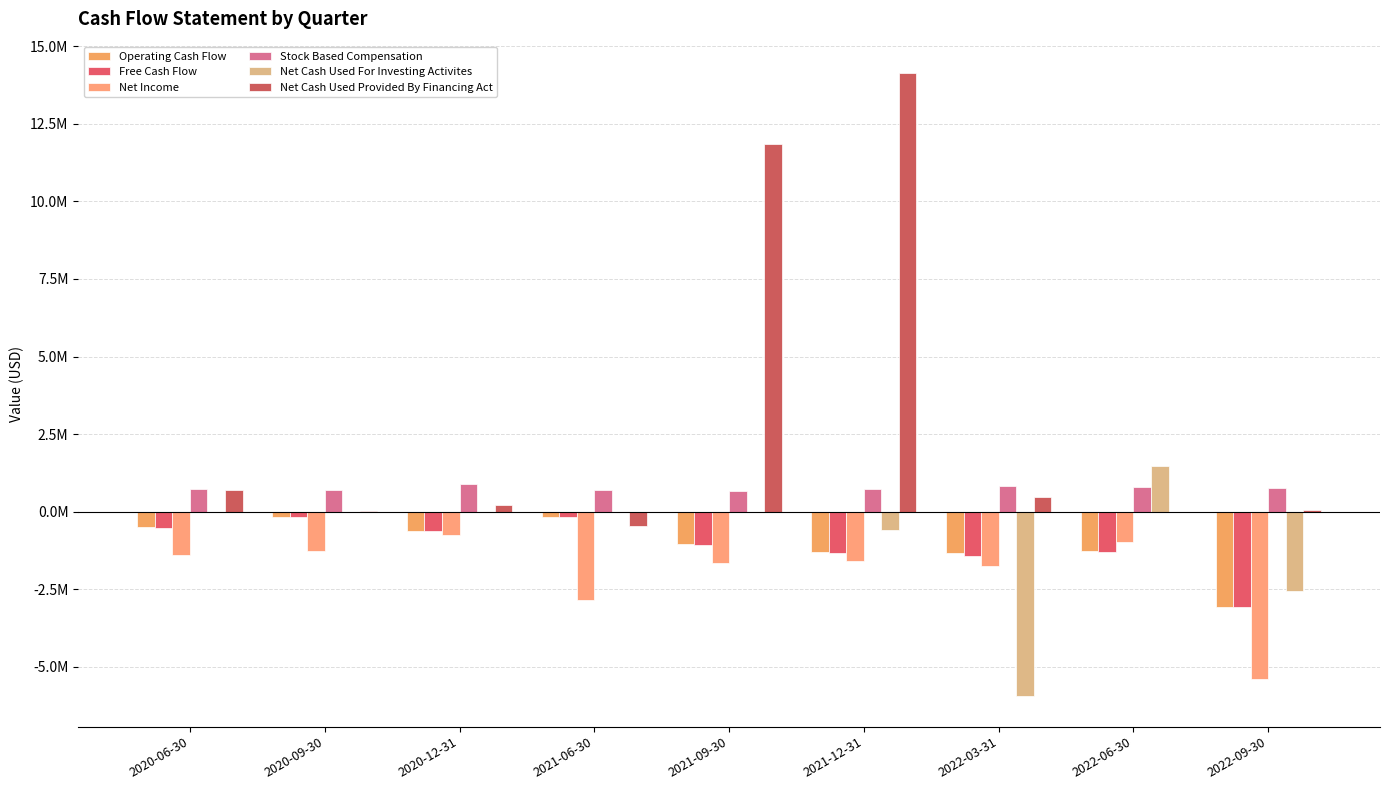

Rank the series at 2022-03-31 from lowest to highest value.

Net Cash Used For Investing Activites, Net Income, Free Cash Flow, Operating Cash Flow, Net Cash Used Provided By Financing Act, Stock Based Compensation